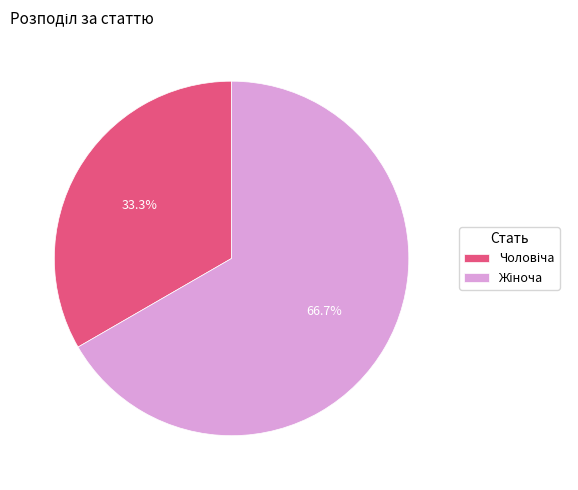

Is there any slice that represents more than half of the pie?

Yes